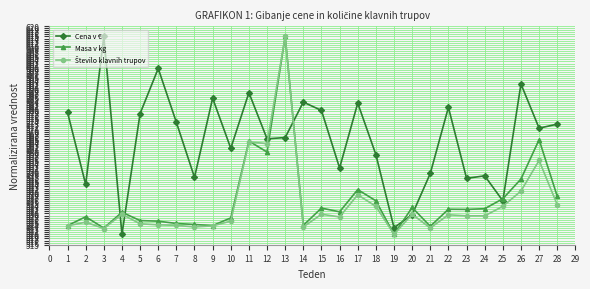

True or false: Cena v € and Masa v kg cross at least once.

True